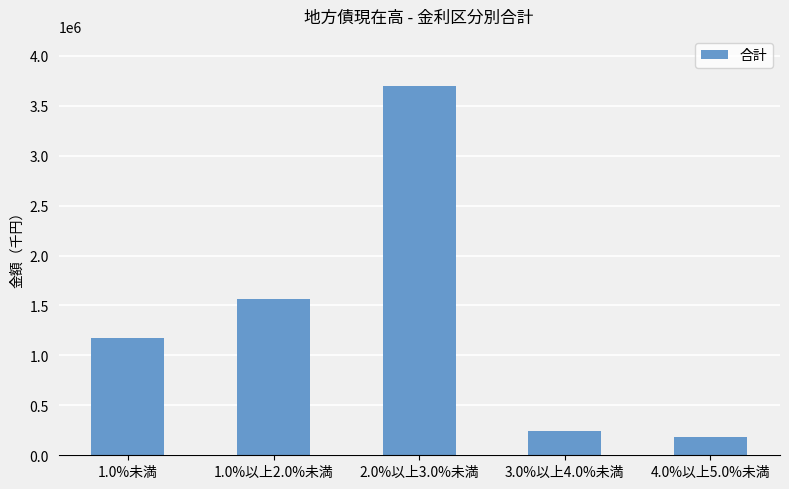

What is the change in value from 1.0%以上2.0%未満 to 2.0%以上3.0%未満?

+2139904